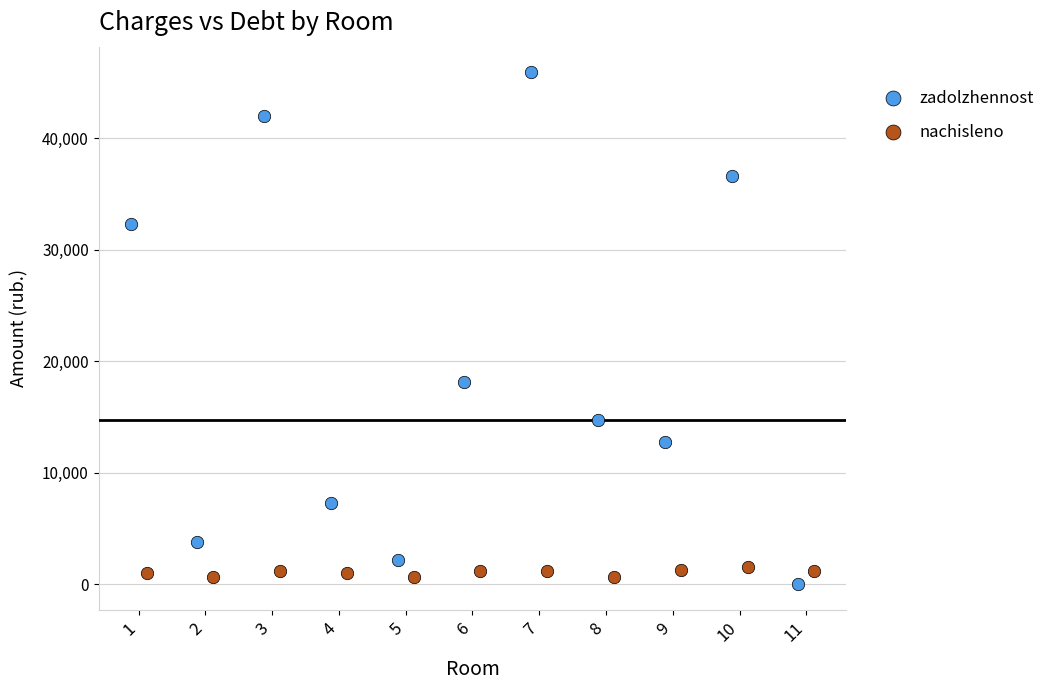

Which series has the largest Y range (max minus min)?

zadolzhennost